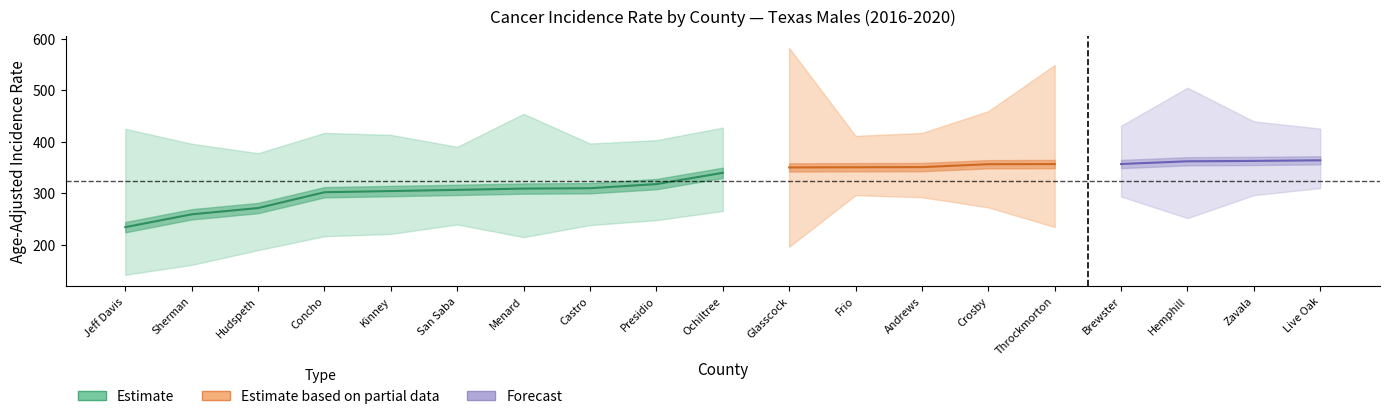

At how many categories does at least one series exceed 361?

19